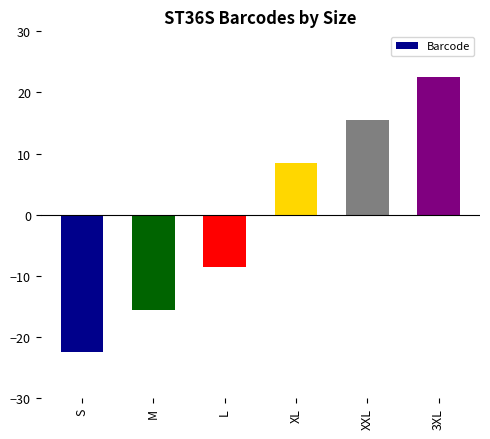

How many bars are there in total?

6